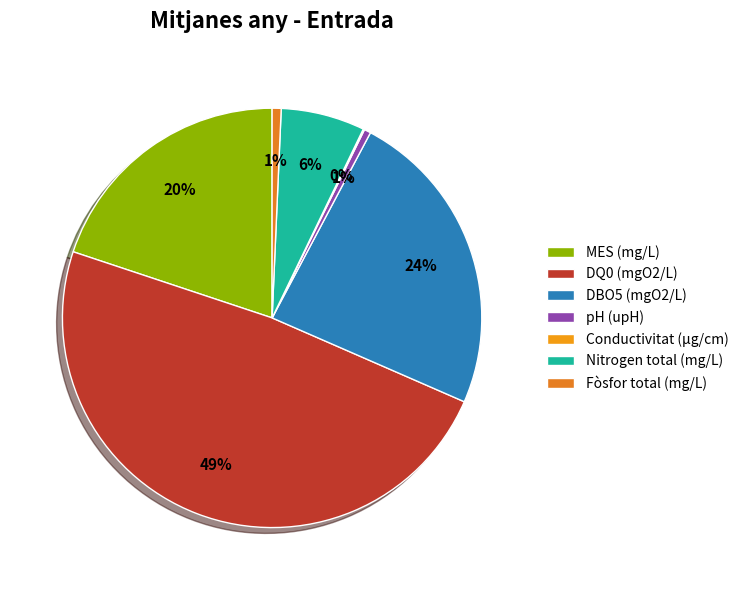

To the nearest percent, what is the difference between the largest and smallest slice percentages?

48%